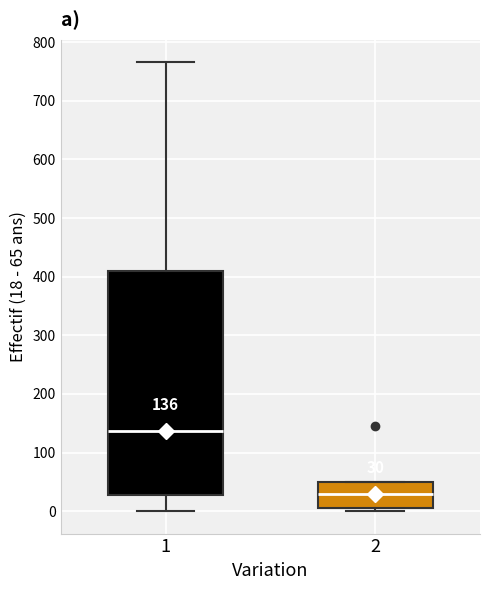

Which box's median line is the highest?

1